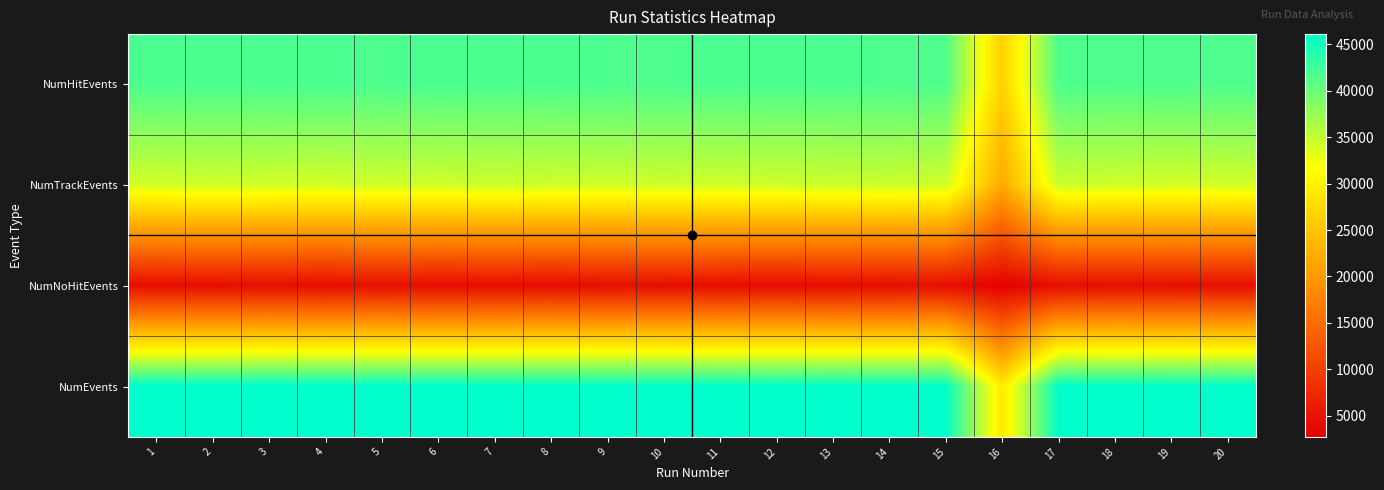

Rank the series by their maximum value, from lowest to highest.

NumNoHitEvents, NumTrackEvents, NumHitEvents, NumEvents